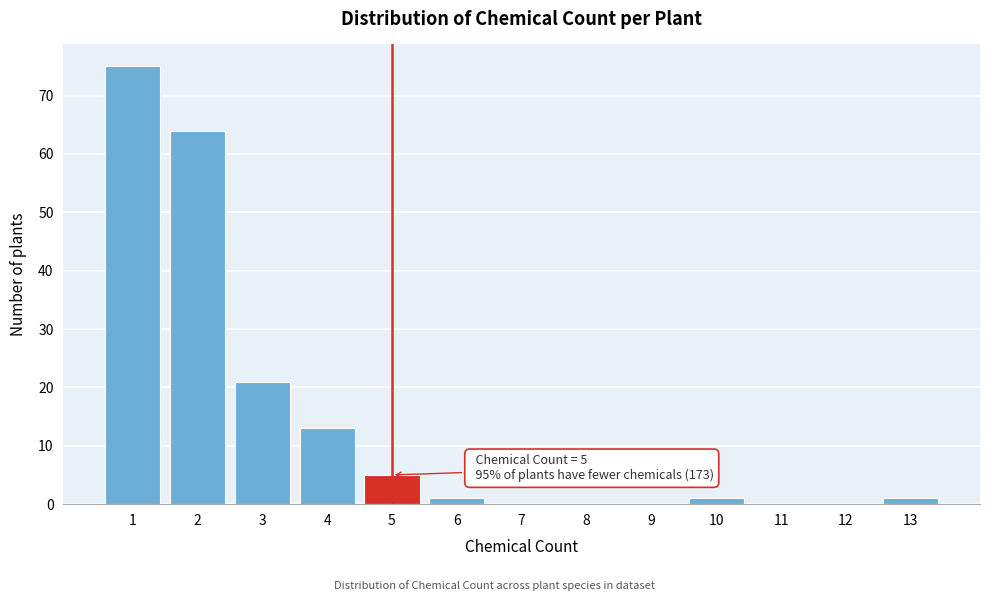

Over which range of the x-axis is the bar tallest?

0.5 to 1.5